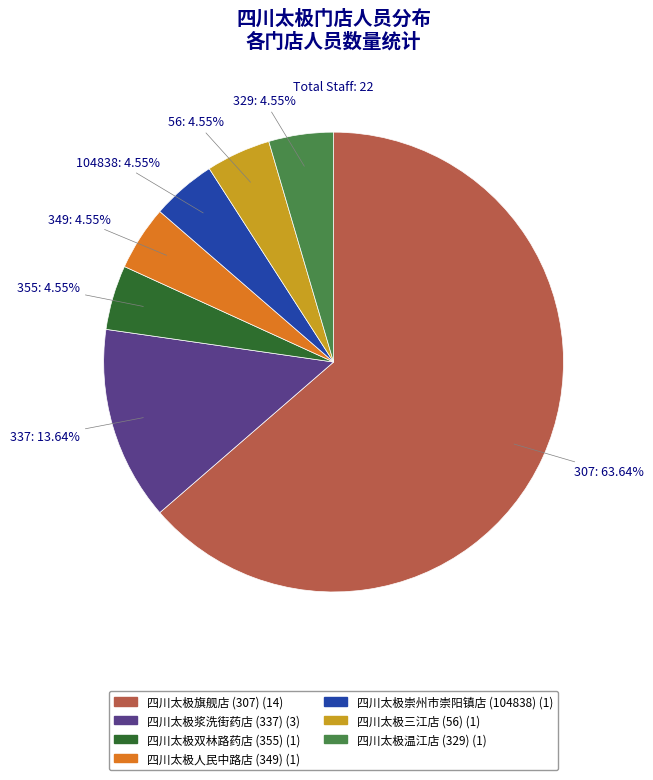

Is there any slice that represents more than half of the pie?

Yes